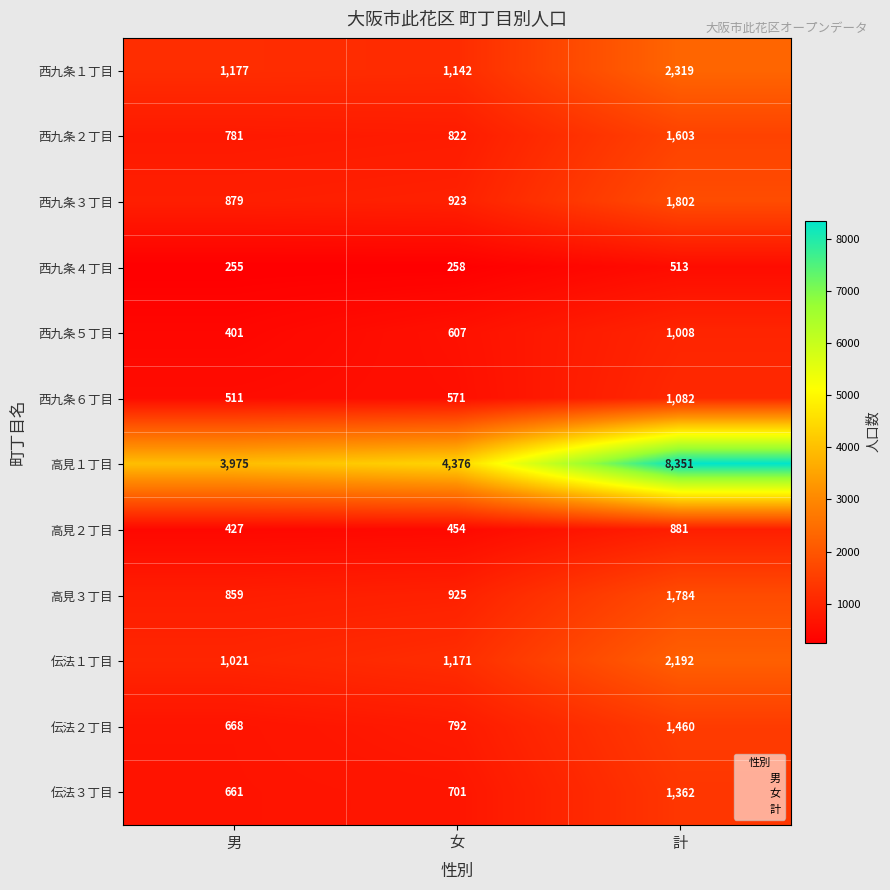

What is the total value across all series at 女?

12742